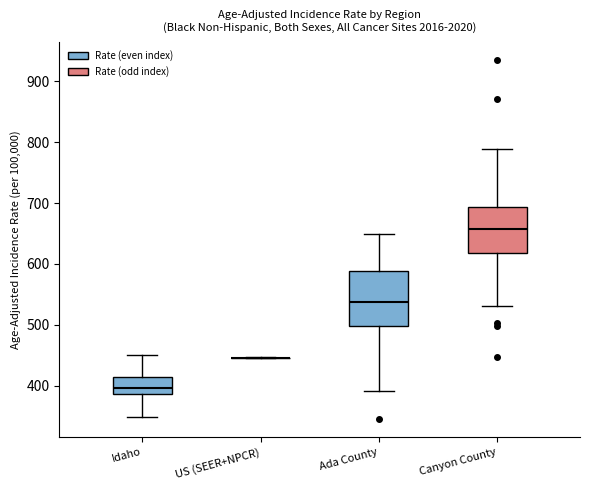

Comparing the boxes themselves (not the whiskers), which one is the tallest?

Ada County